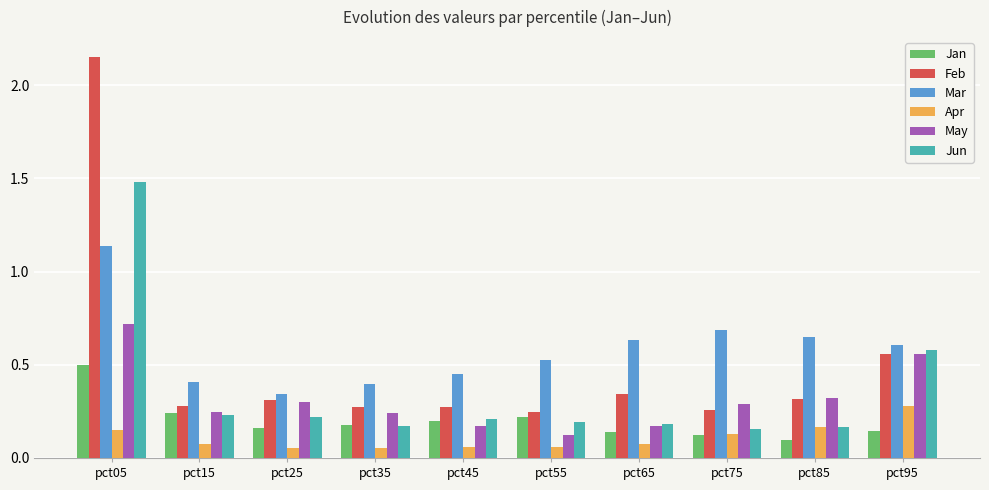

How many May values are between 0 and 1?

10